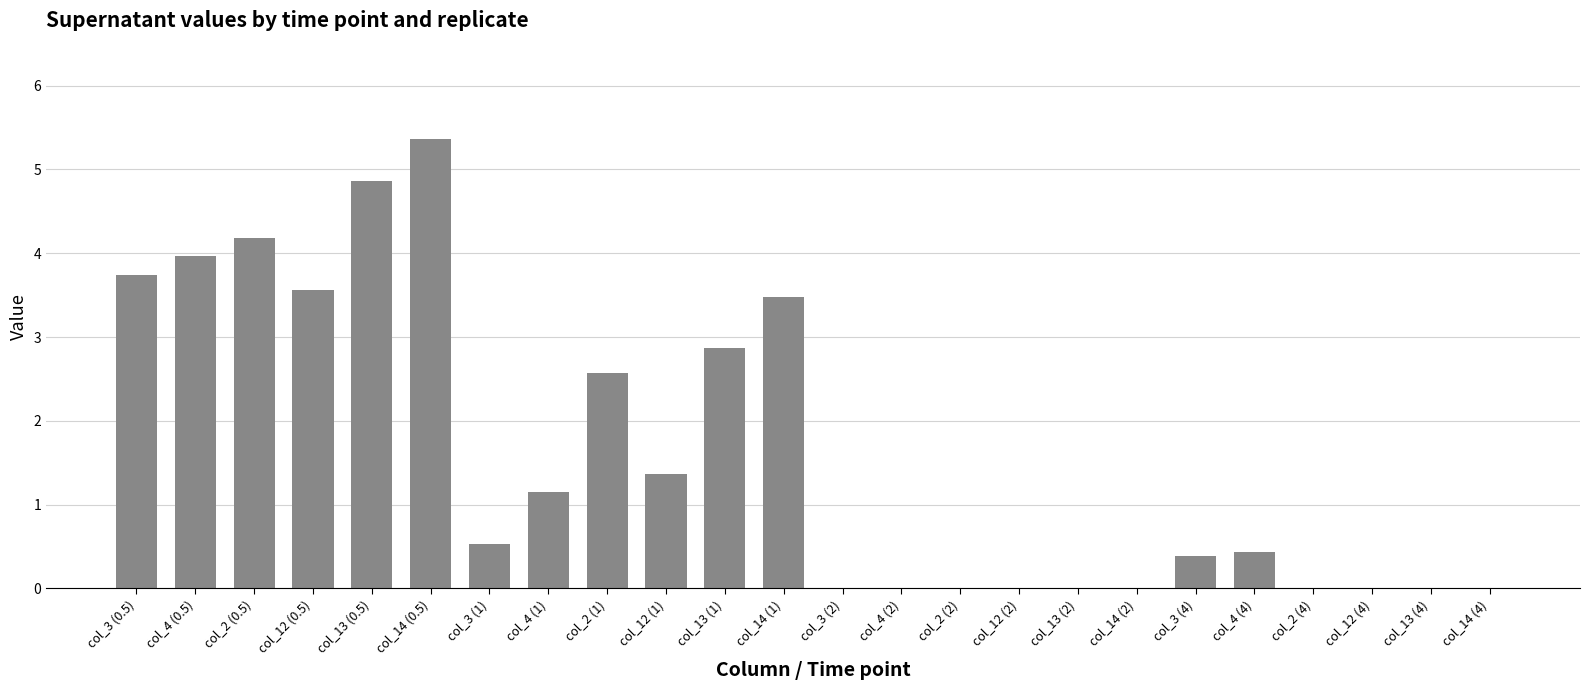

Are the bars horizontal?

No